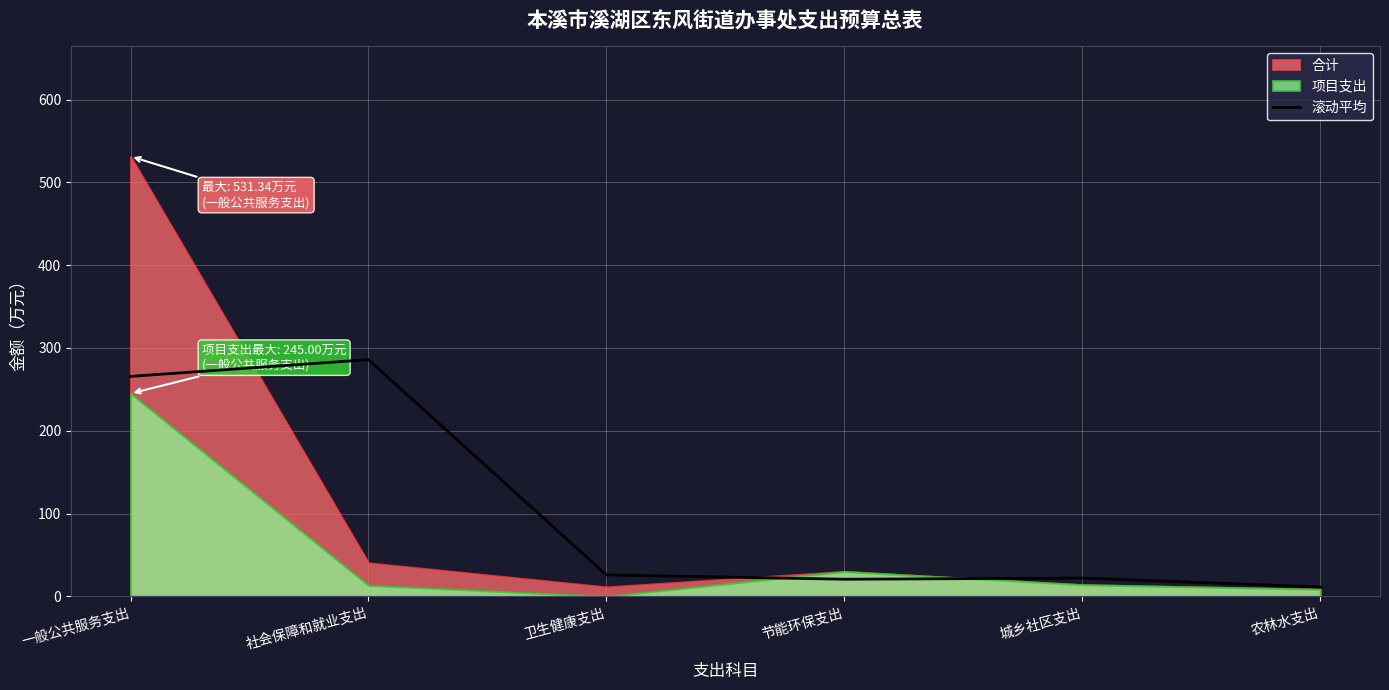

What is the average value?

105.2